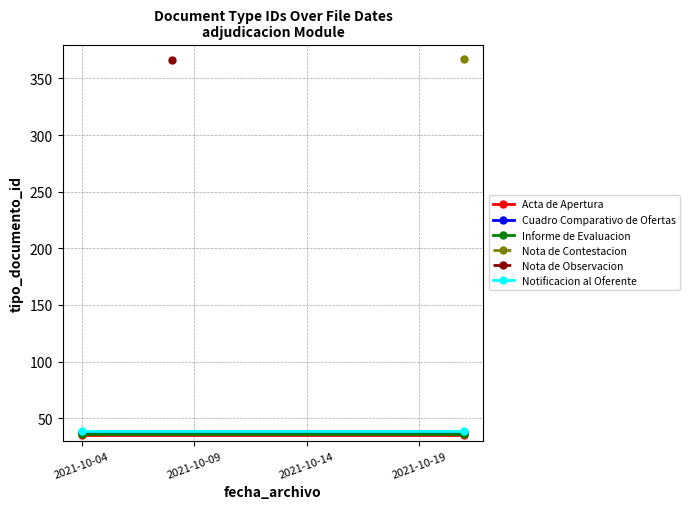

True or false: Cuadro Comparativo de Ofertas has a value of 38 at 2021-10-09.

True